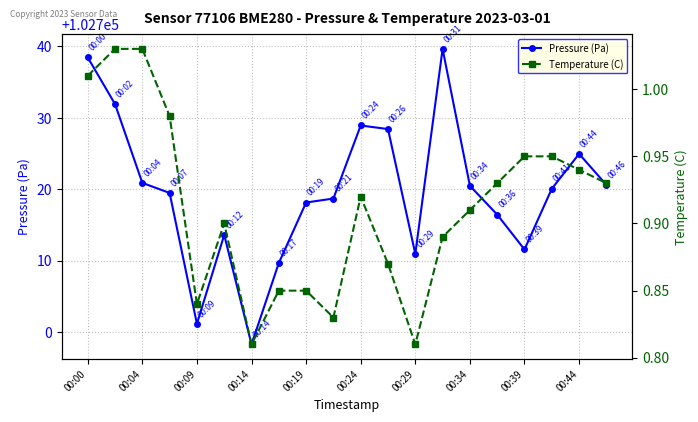

True or false: Pressure (Pa) has more than 0 interior local peaks.

True